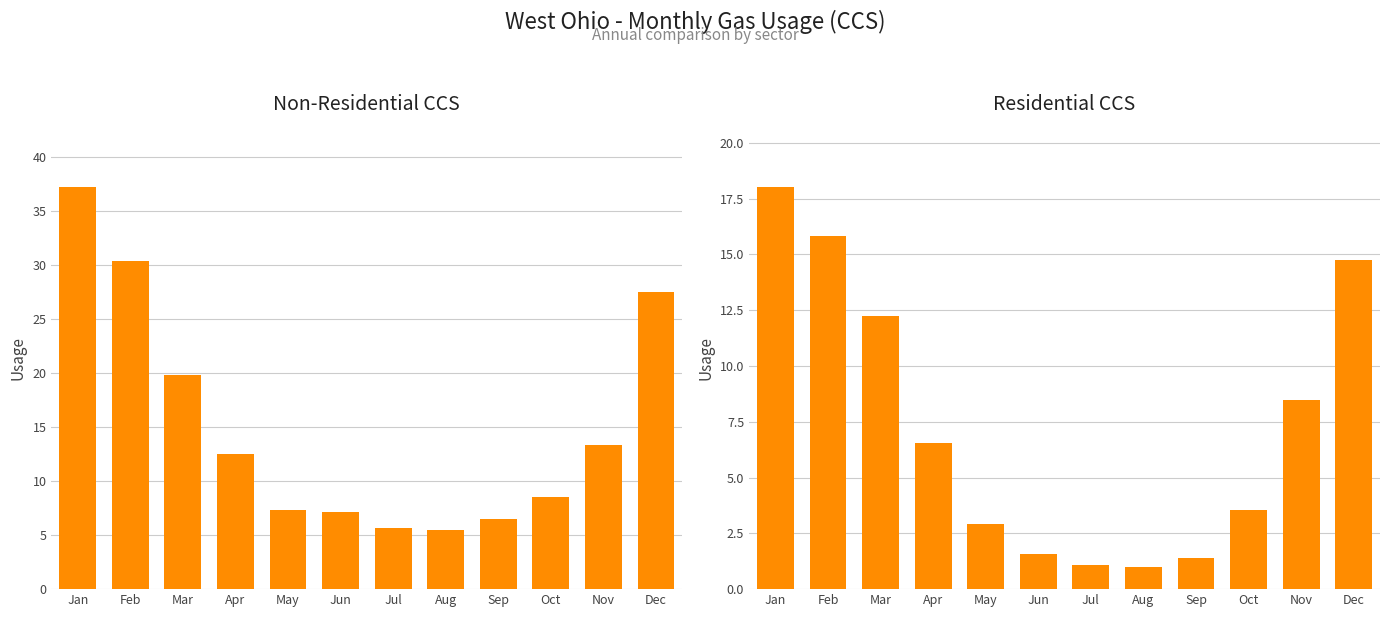

Which series changed the most between Aug and Oct?

Non-Residential CCS